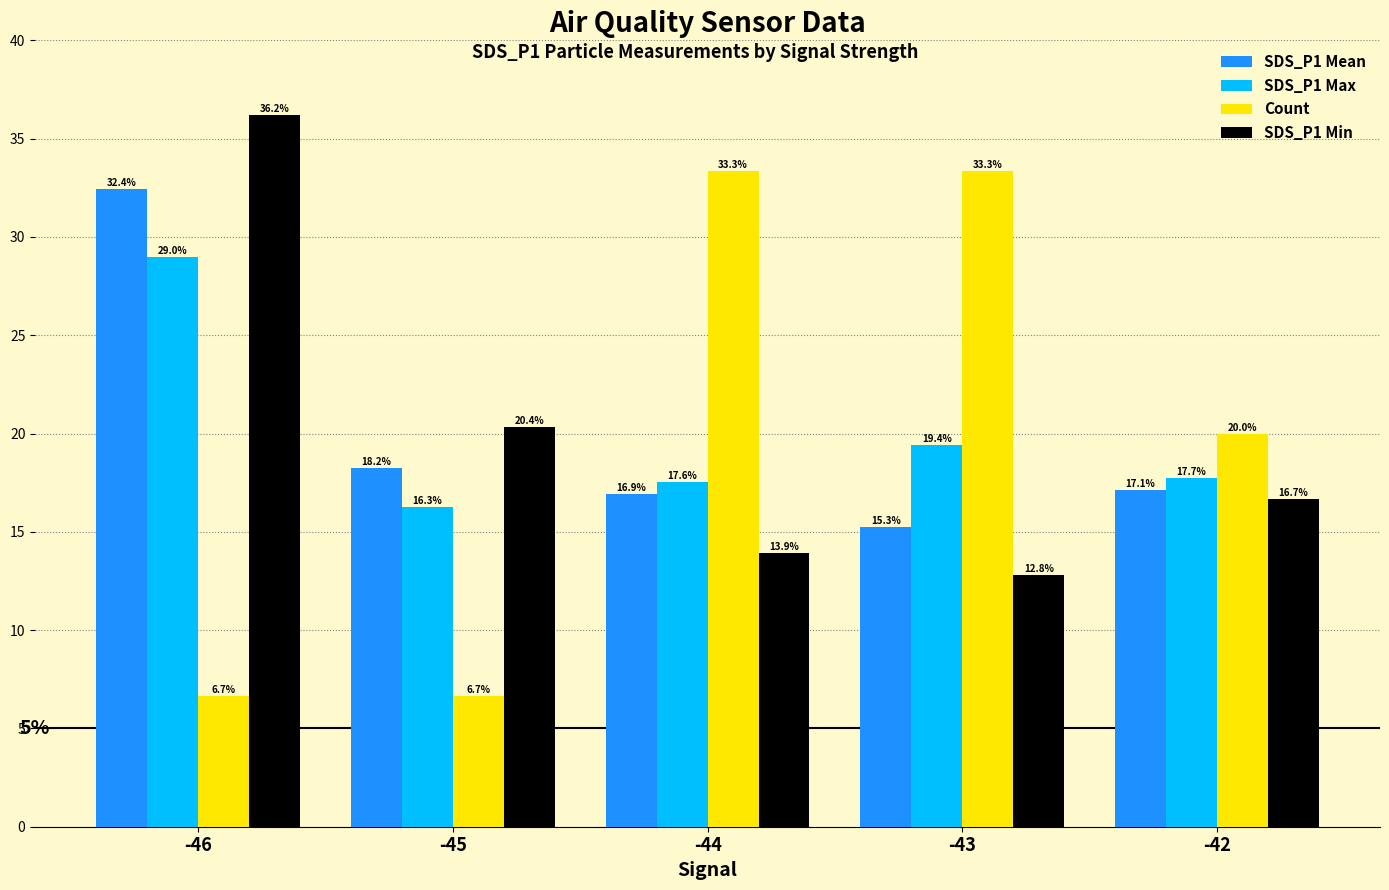

Reading left to right, list all the values displayed in this chart.

SDS_P1 Mean: 32.4	18.2	16.9	15.3	17.1
SDS_P1 Max: 29.0	16.3	17.6	19.4	17.7
Count: 6.7	6.7	33.3	33.3	20.0
SDS_P1 Min: 36.2	20.4	13.9	12.8	16.7